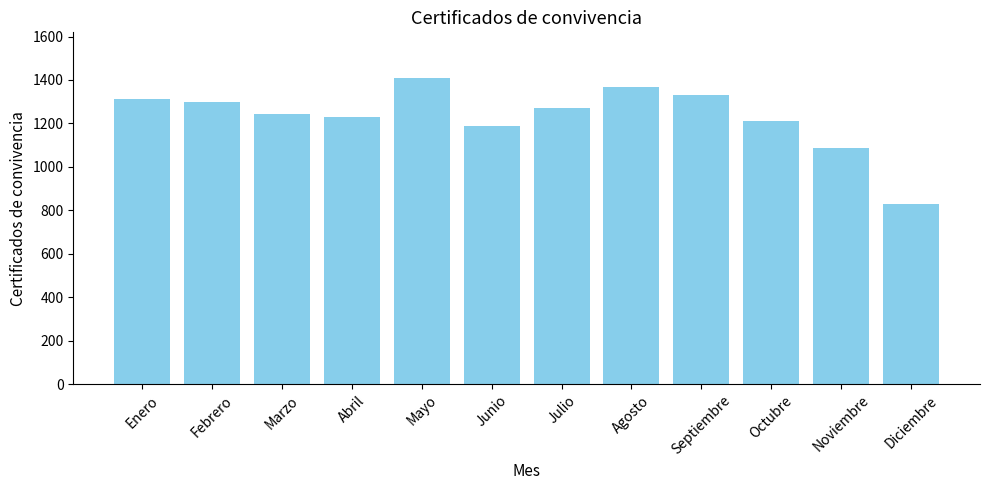

How many data points does each series have?

12